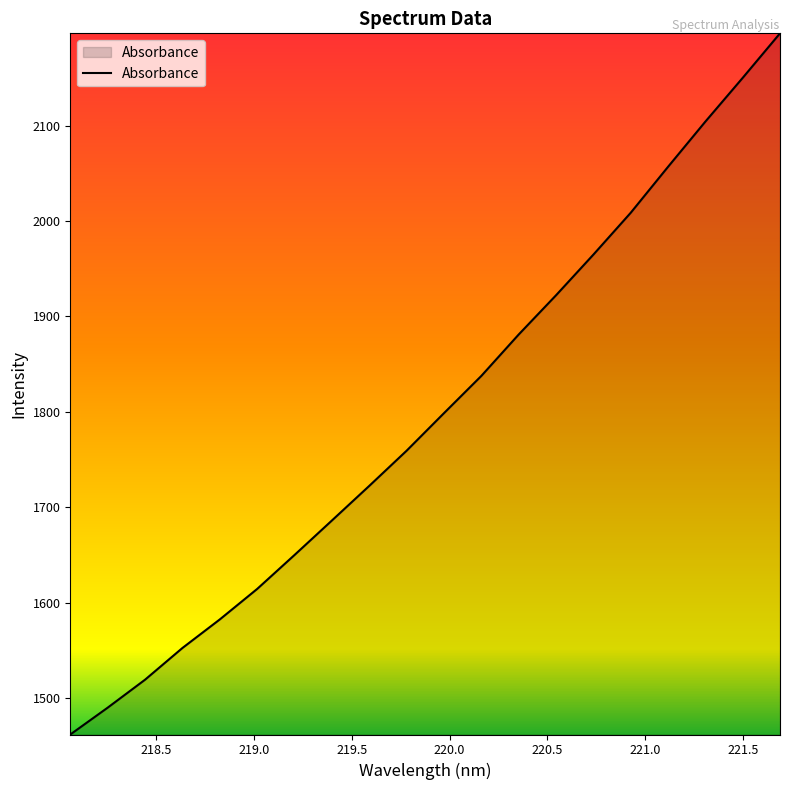

Reading left to right, list all the values displayed in this chart.

1461.8	1489.9	1519.3	1552.5	1582.4	1614.4	1650.0	1686.1	1722.4	1759.3	1798.6	1837.7	1881.1	1922.2	1964.8	2008.7	2056.9	2104.2	2150.1	2196.8